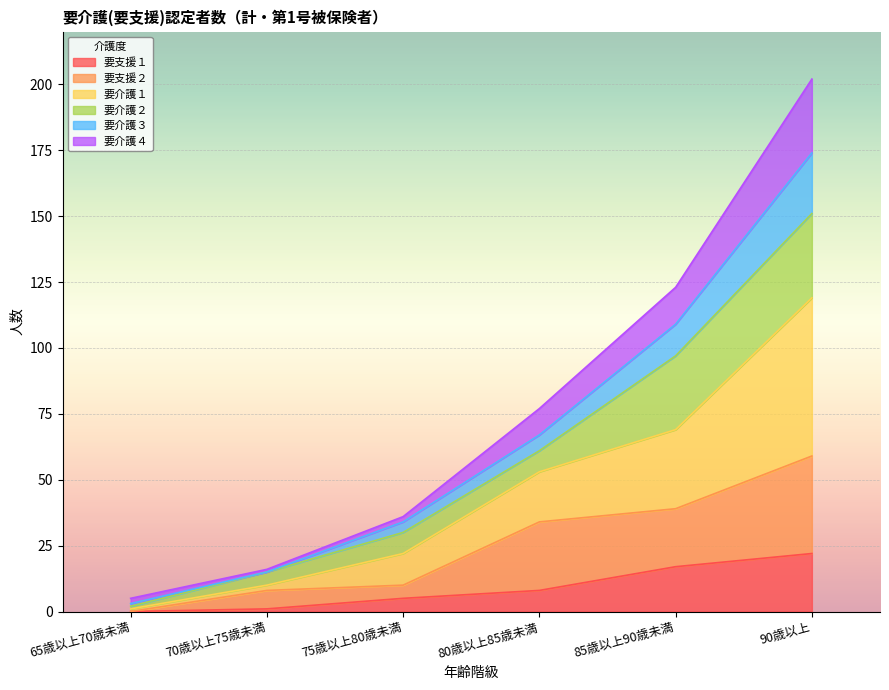

At which category is the sum across all series the highest?

90歳以上